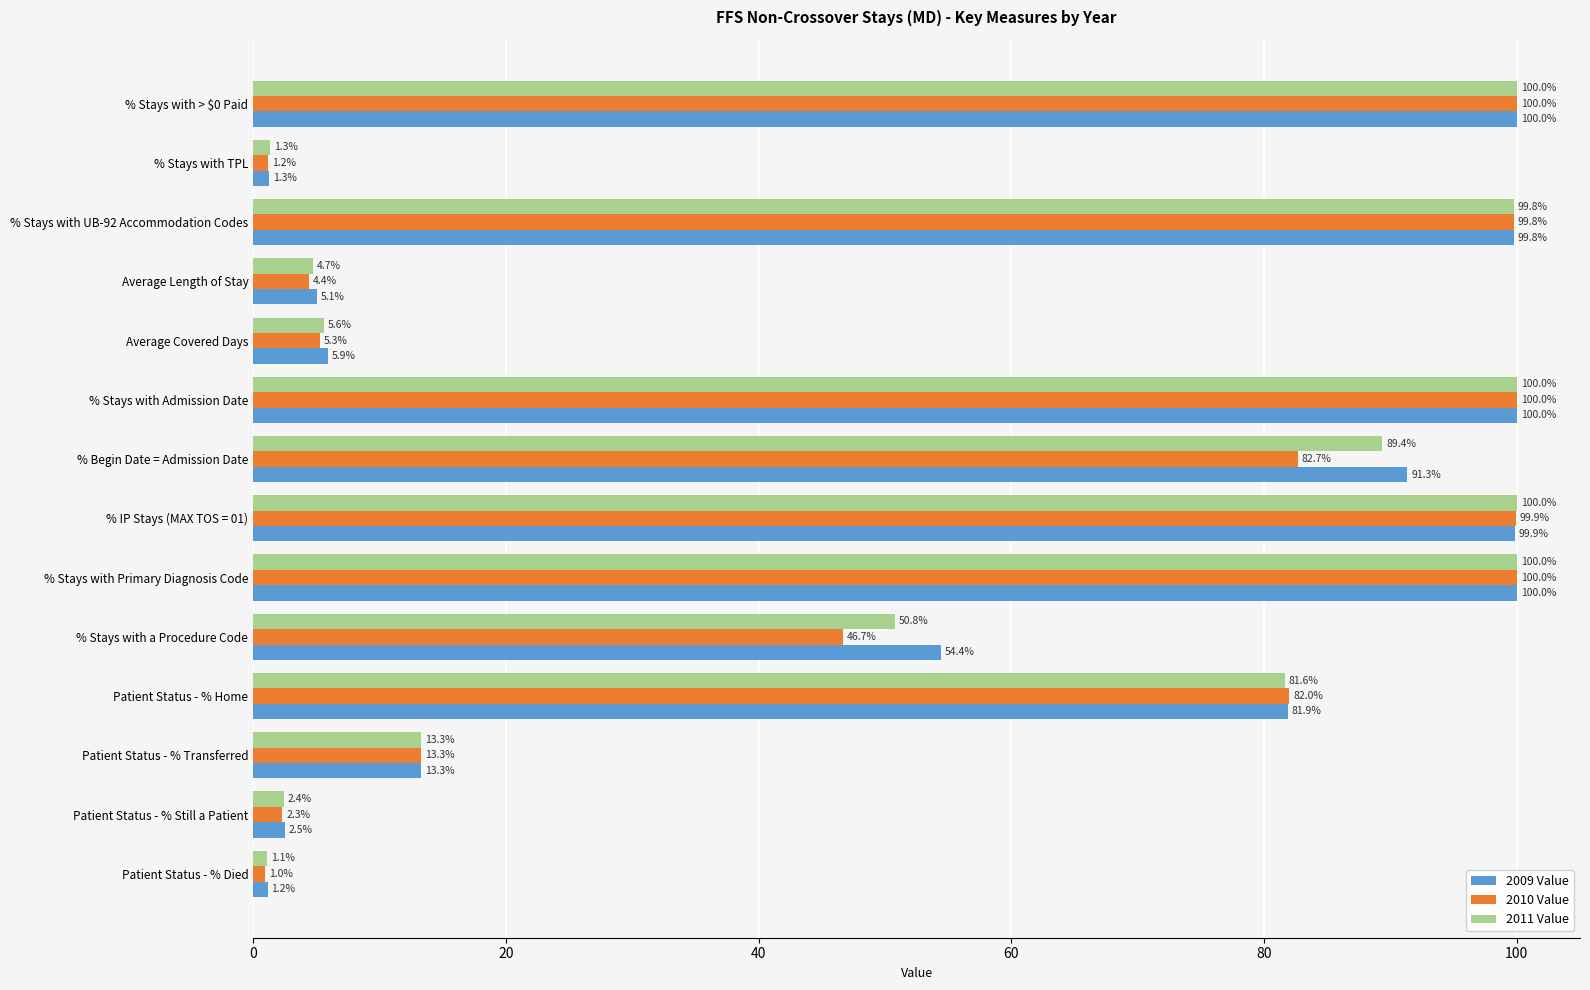

How many series are shown in this chart?

3